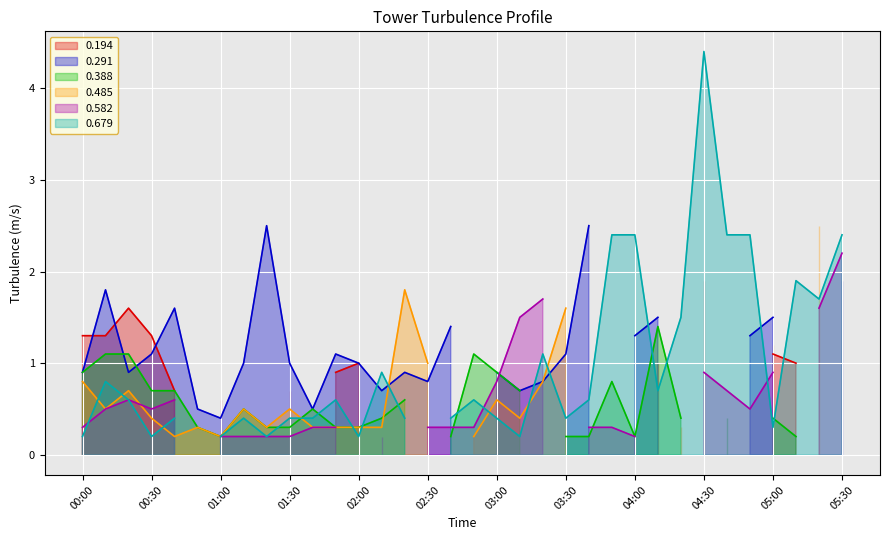

How many data points in 0.679 are above 0?

32